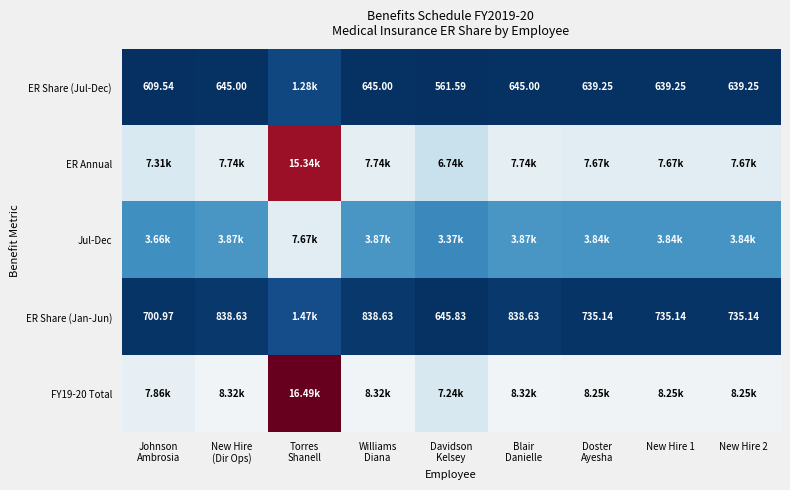

True or false: ER Share (Jan-Jun) has a value of 645.8 at Davidson Kelsey.

True